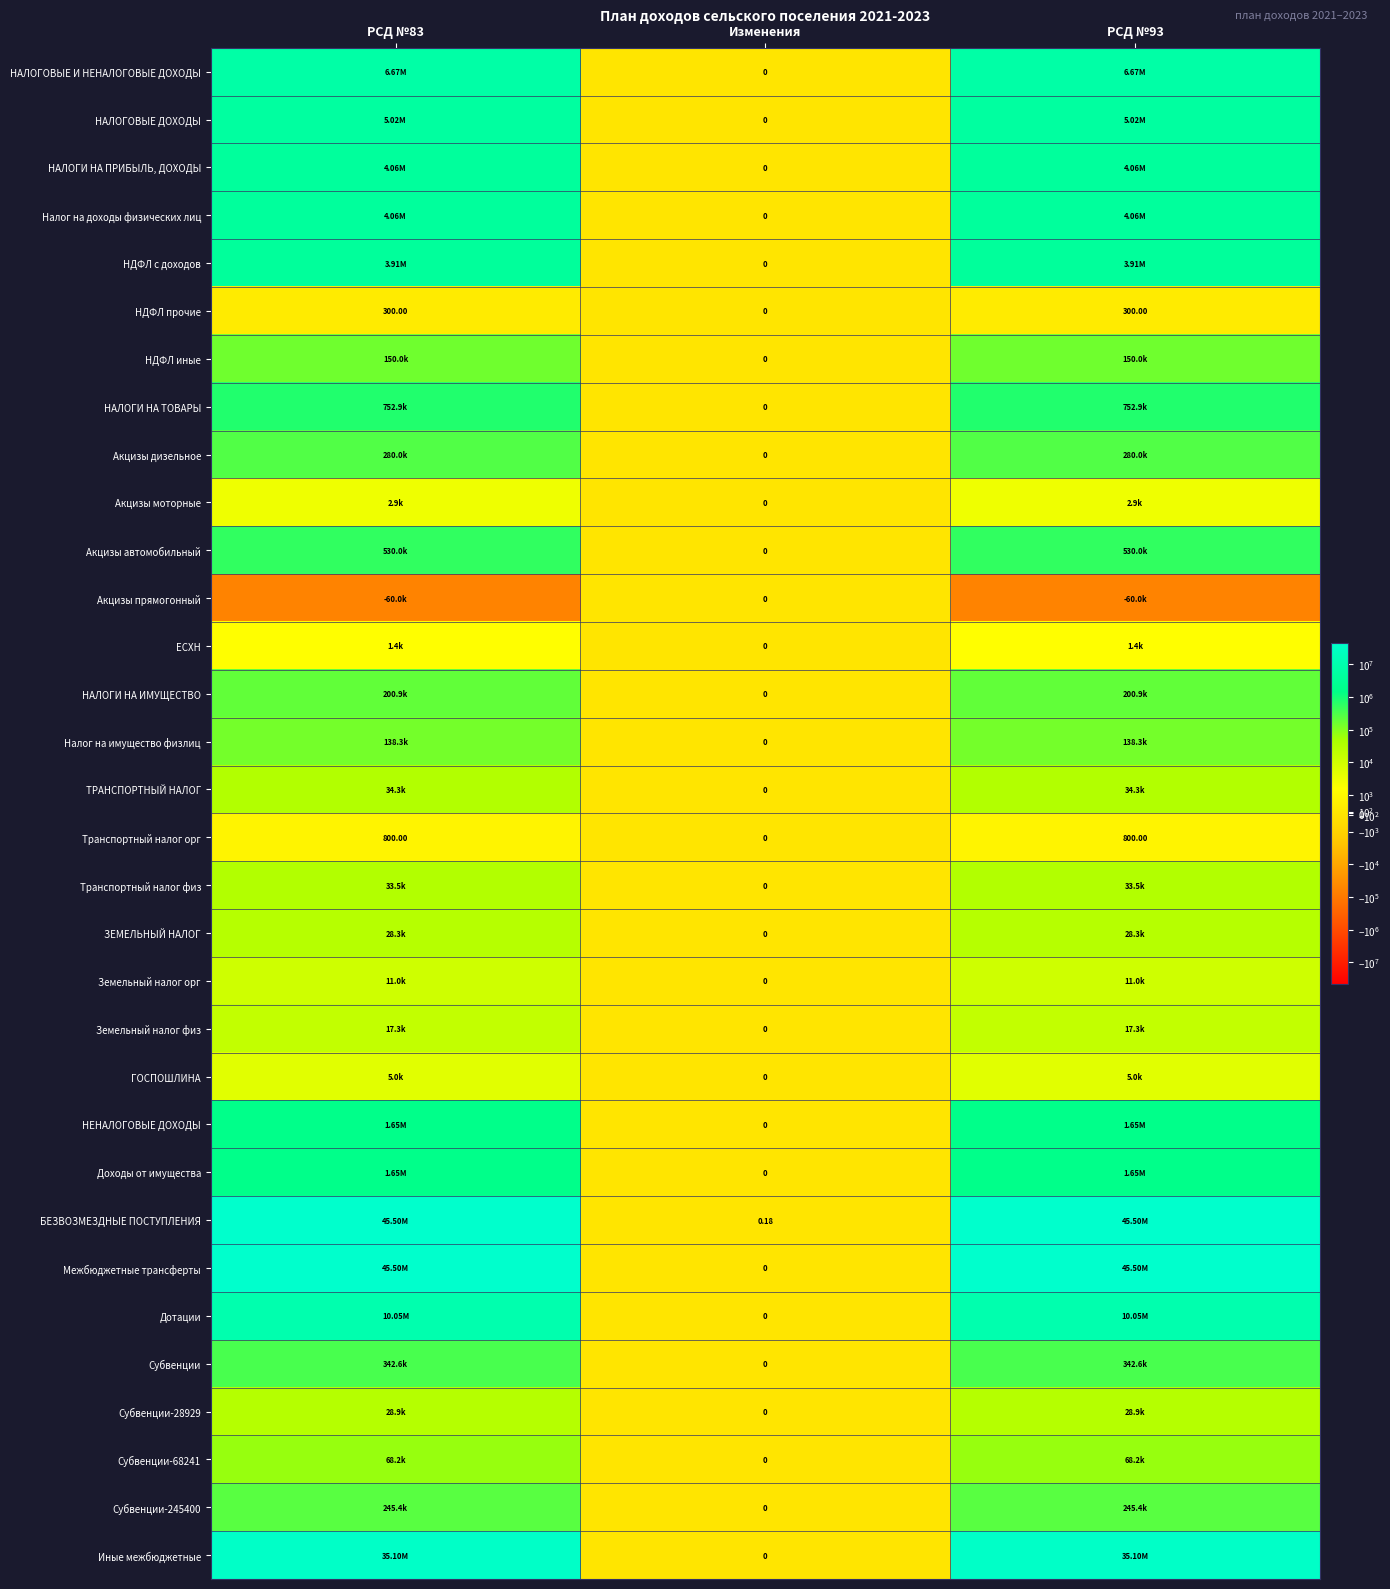

List the series in order of their peak value, lowest first.

Акцизы прямогонный, НДФЛ прочие, Транспортный налог орг, ЕСХН, Акцизы моторные, ГОСПОШЛИНА, Земельный налог орг, Земельный налог физ, ЗЕМЕЛЬНЫЙ НАЛОГ, Субвенции-28929, Транспортный налог физ, ТРАНСПОРТНЫЙ НАЛОГ, Субвенции-68241, Налог на имущество физлиц, НДФЛ иные, НАЛОГИ НА ИМУЩЕСТВО, Субвенции-245400, Акцизы дизельное, Субвенции, Акцизы автомобильный, НАЛОГИ НА ТОВАРЫ, НЕНАЛОГОВЫЕ ДОХОДЫ, Доходы от имущества, НДФЛ с доходов, НАЛОГИ НА ПРИБЫЛЬ, ДОХОДЫ, Налог на доходы физических лиц, НАЛОГОВЫЕ ДОХОДЫ, НАЛОГОВЫЕ И НЕНАЛОГОВЫЕ ДОХОДЫ, Дотации, Иные межбюджетные, Межбюджетные трансферты, БЕЗВОЗМЕЗДНЫЕ ПОСТУПЛЕНИЯ